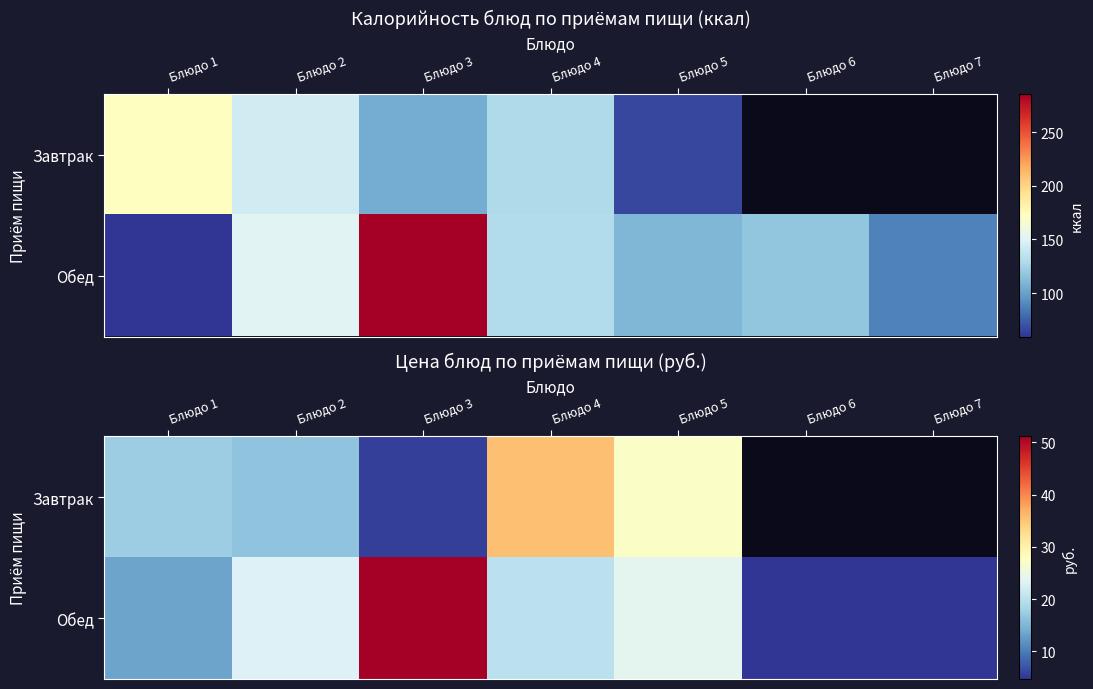

Which series has the largest total across all categories?

Обед